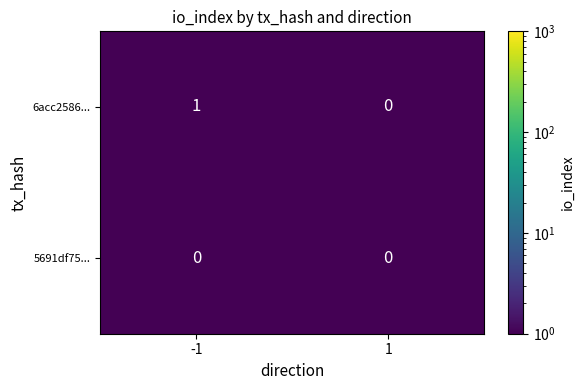

Which series has the largest total across all categories?

6acc2586...